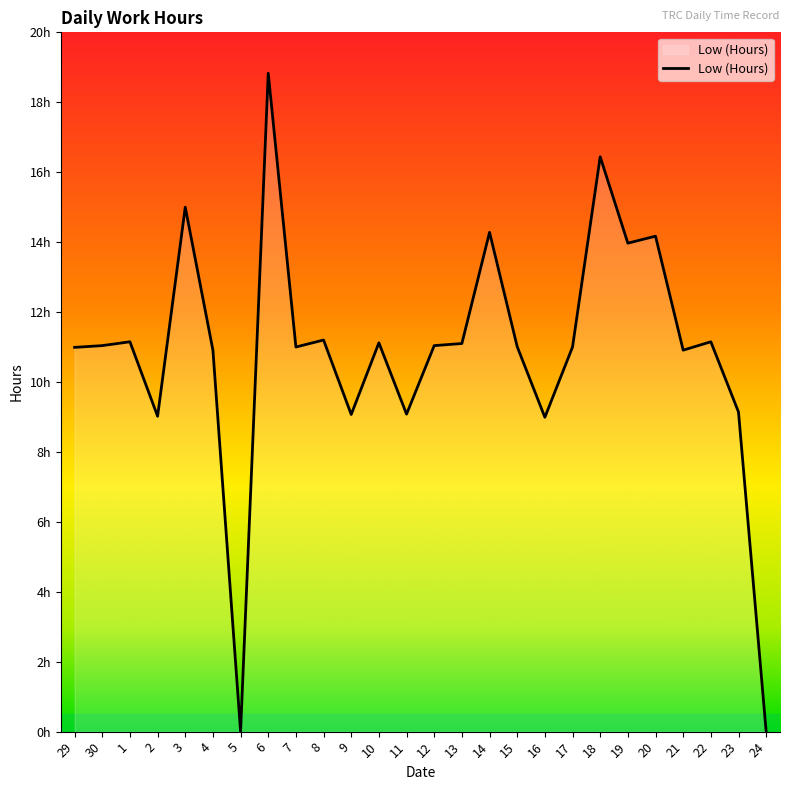

Where is the data nearest to the value 9?

16